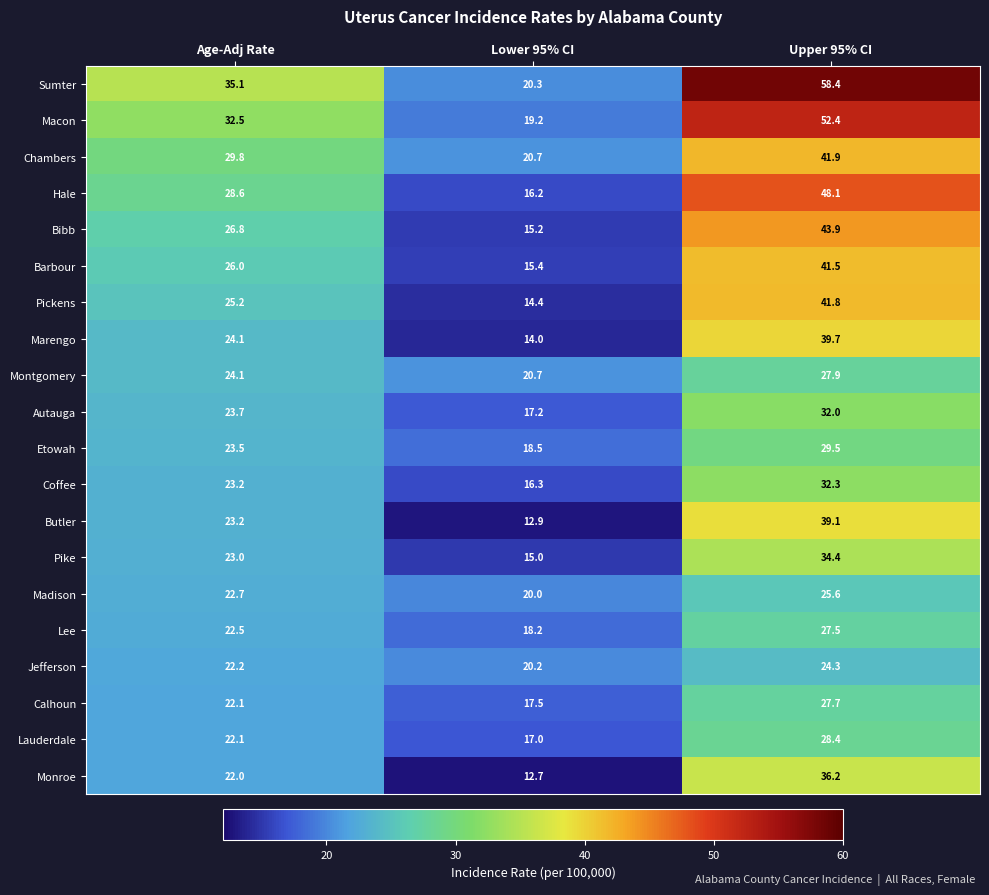

Which series has the widest spread of values?

Sumter